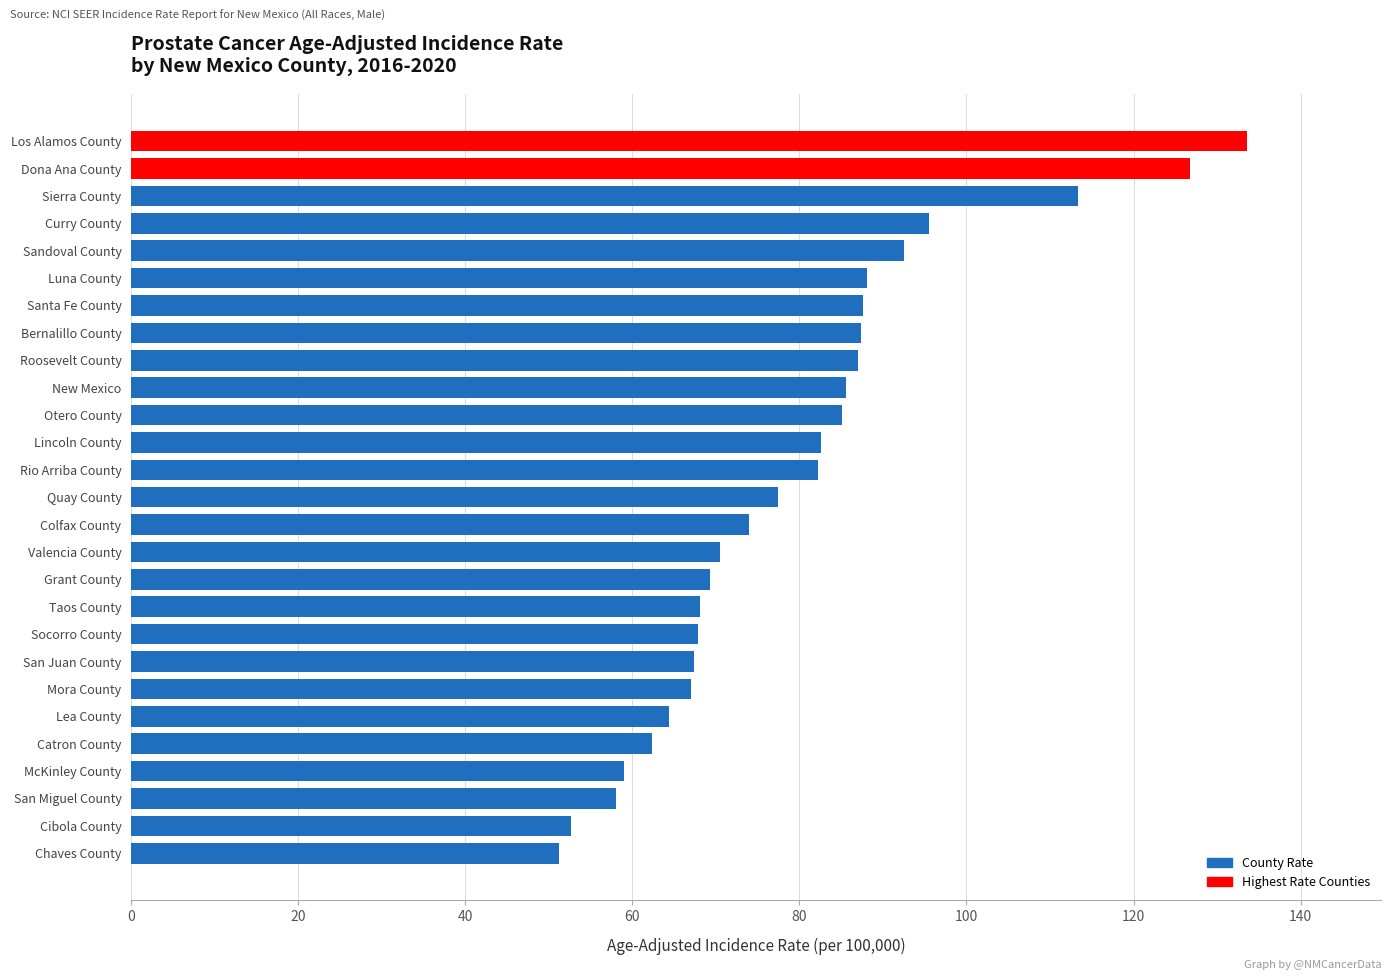

How many categories are shown in the chart?

27